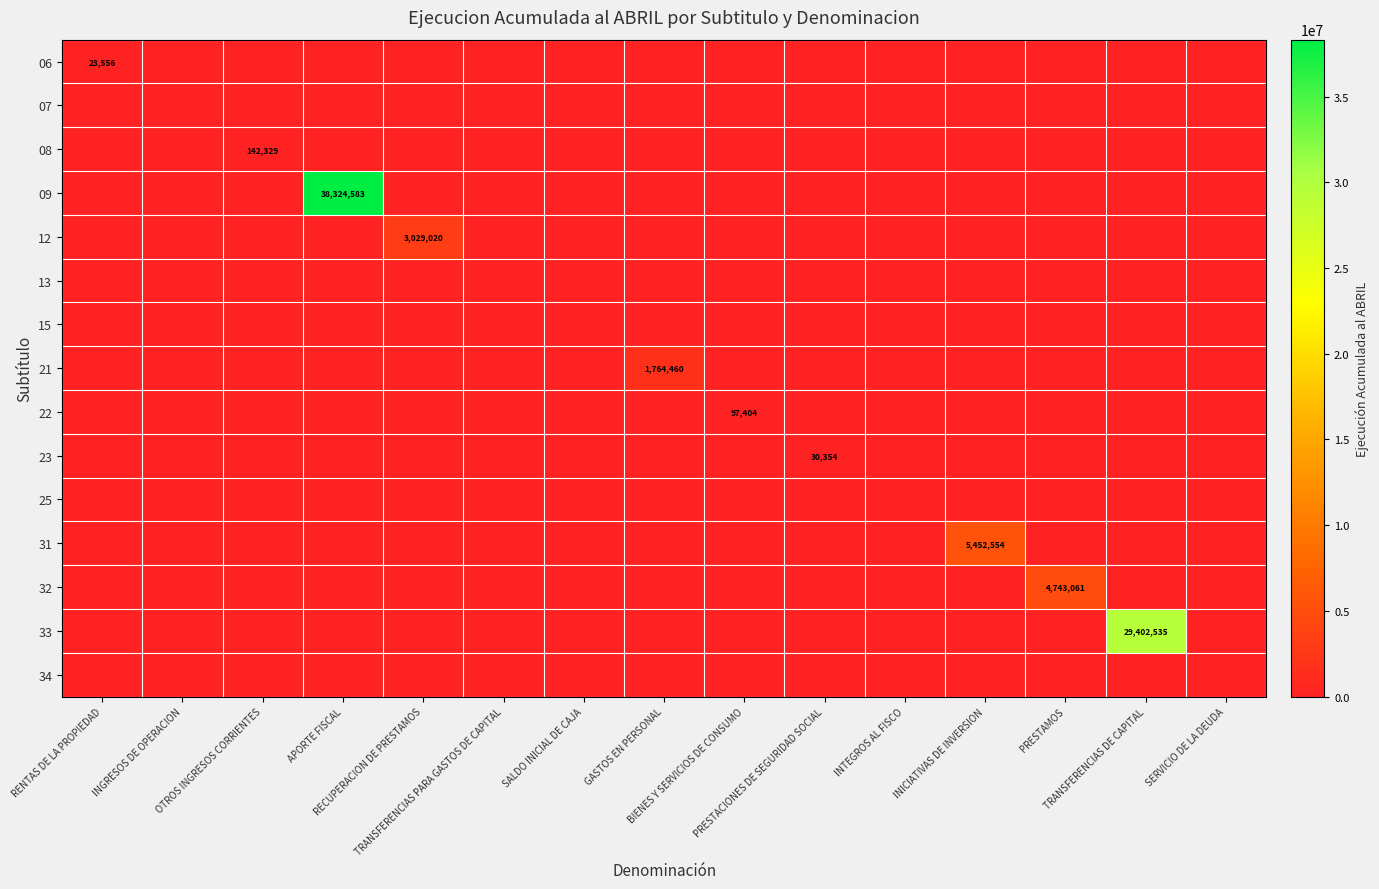

Which series has the largest total across all categories?

09